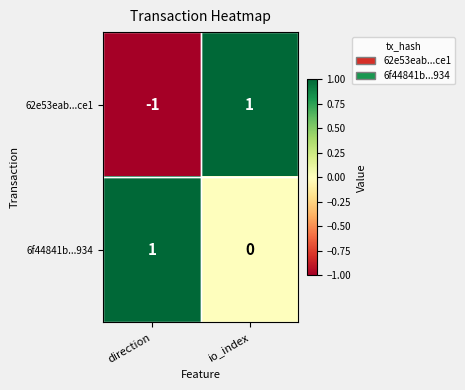

Is it true that 62e53eab...ce1 equals -1 at direction?

True